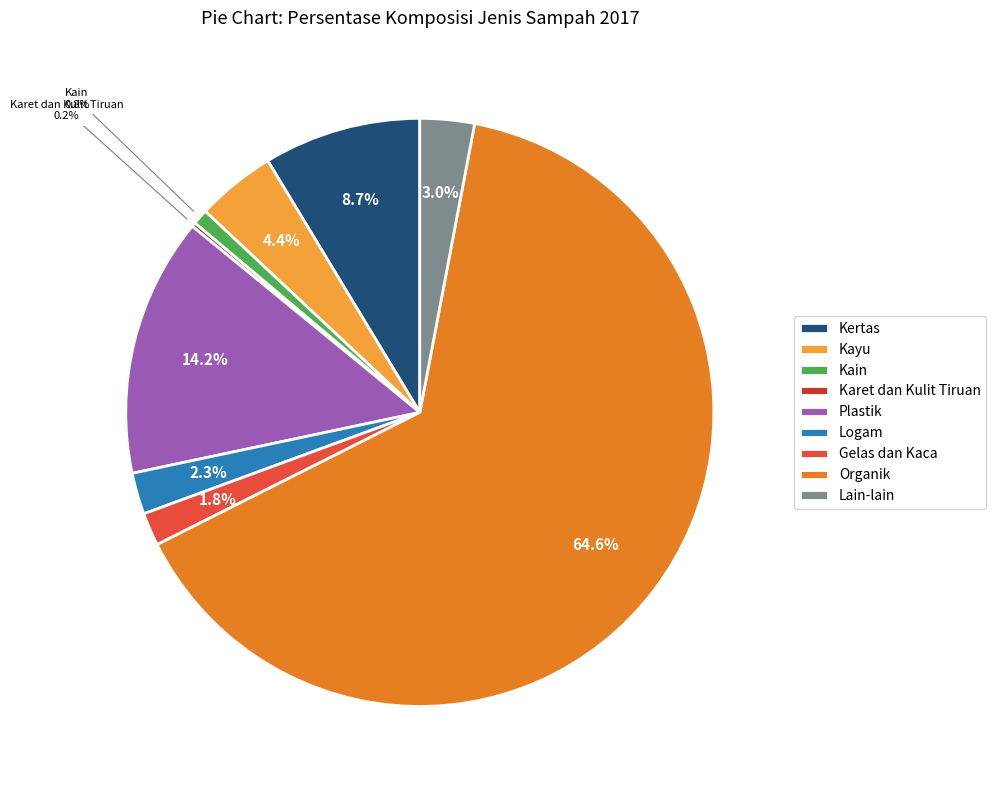

To the nearest percent, what is the combined percentage of Kain and Gelas dan Kaca?

3%